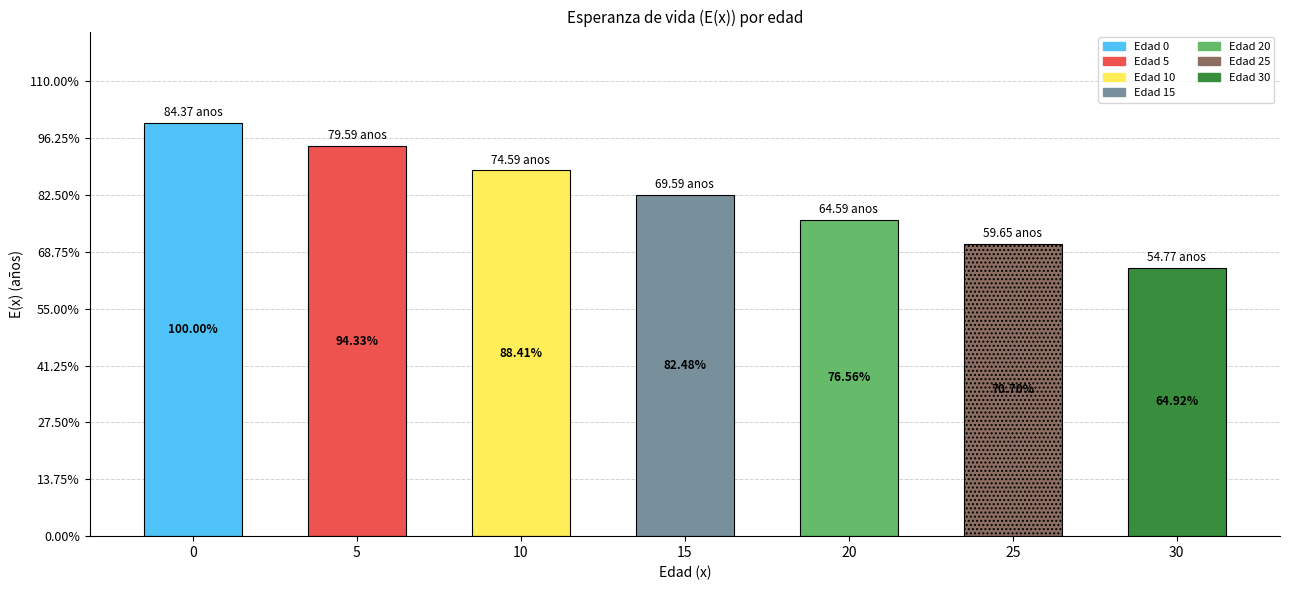

Are the bars horizontal?

No